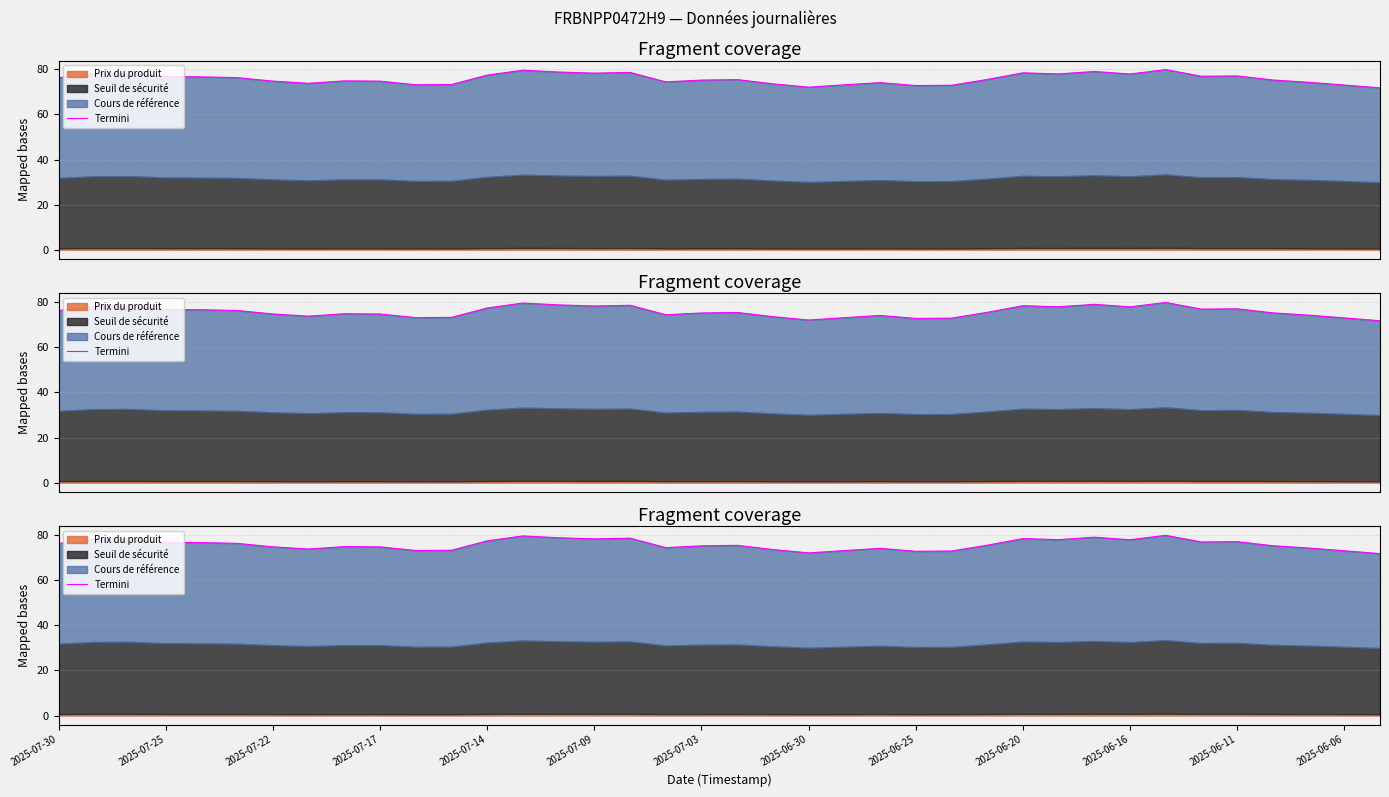

What is the sum of the values at 2025-06-30 and 15?

152.0